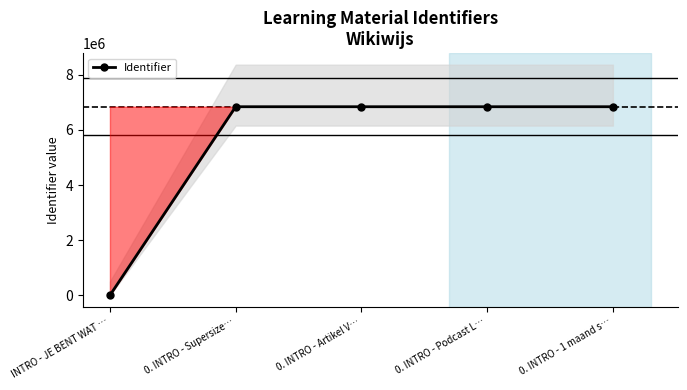

The chart shows a value of 10408754 at 0. INTRO - 1 maand s…. True or false?

False